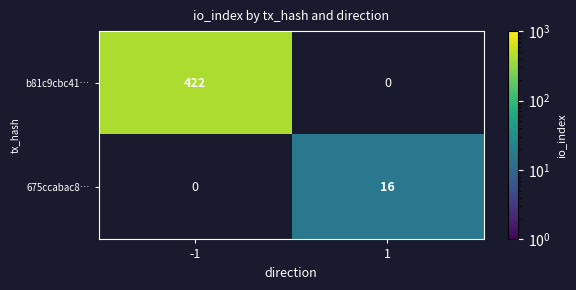

Is the value of 675ccabac8… at 1 greater than the value of b81c9cbc41… at -1?

No